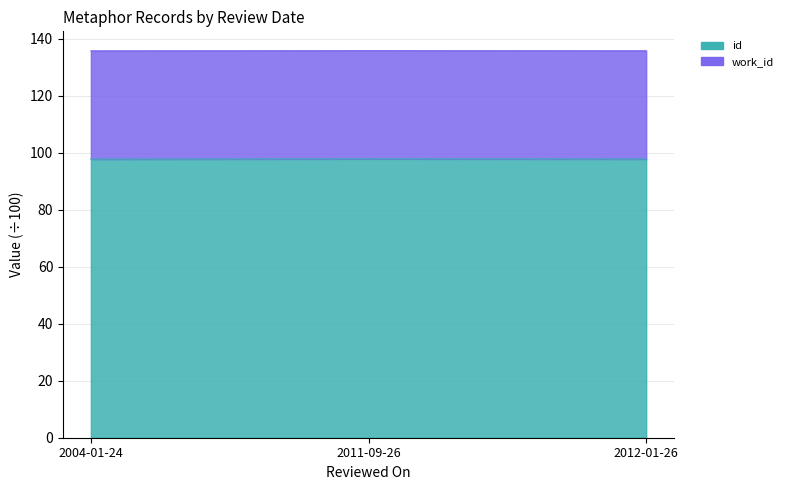

At which category does the chart reach its minimum across all series?

2004-01-24